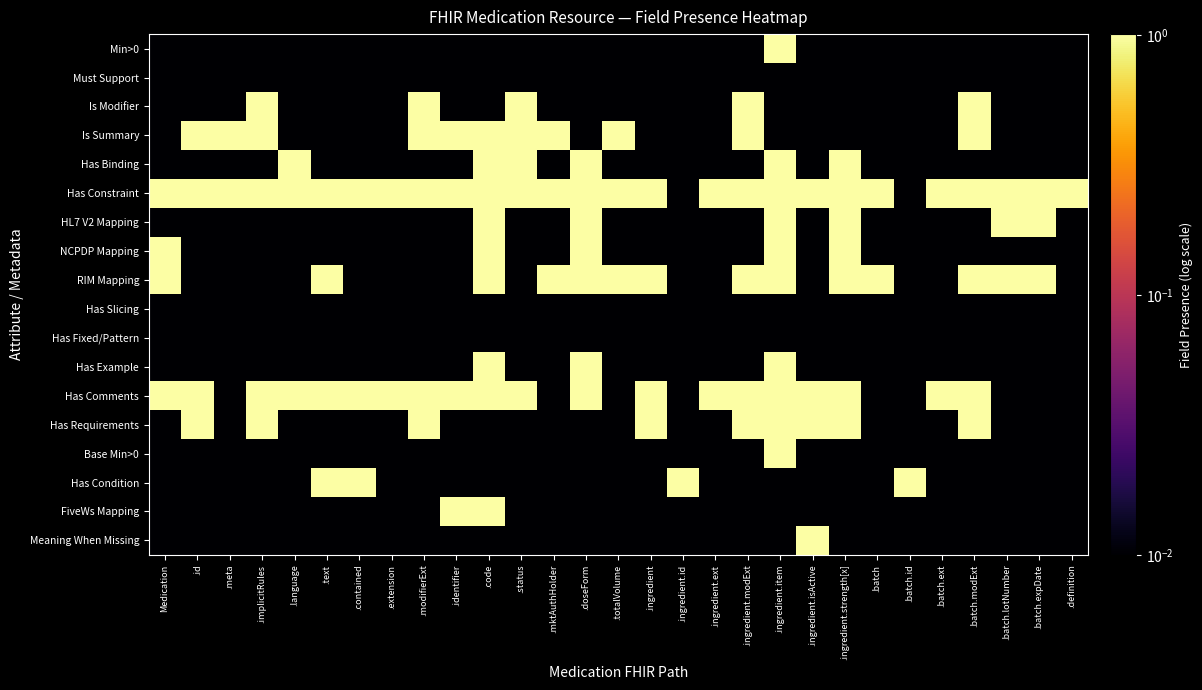

Reading left to right, list all the values displayed in this chart.

Min>0: Medication=0.0	.id=0.0	.meta=0.0	.implicitRules=0.0	.language=0.0	.text=0.0	.contained=0.0	.extension=0.0	.modifierExt=0.0	.identifier=0.0	.code=0.0	.status=0.0	.mktAuthHolder=0.0	.doseForm=0.0	.totalVolume=0.0	.ingredient=0.0	.ingredient.id=0.0	.ingredient.ext=0.0	.ingredient.modExt=0.0	.ingredient.item=1.0	.ingredient.isActive=0.0	.ingredient.strength[x]=0.0	.batch=0.0	.batch.id=0.0	.batch.ext=0.0	.batch.modExt=0.0	.batch.lotNumber=0.0	.batch.expDate=0.0	.definition=0.0
Must Support: Medication=0.0	.id=0.0	.meta=0.0	.implicitRules=0.0	.language=0.0	.text=0.0	.contained=0.0	.extension=0.0	.modifierExt=0.0	.identifier=0.0	.code=0.0	.status=0.0	.mktAuthHolder=0.0	.doseForm=0.0	.totalVolume=0.0	.ingredient=0.0	.ingredient.id=0.0	.ingredient.ext=0.0	.ingredient.modExt=0.0	.ingredient.item=0.0	.ingredient.isActive=0.0	.ingredient.strength[x]=0.0	.batch=0.0	.batch.id=0.0	.batch.ext=0.0	.batch.modExt=0.0	.batch.lotNumber=0.0	.batch.expDate=0.0	.definition=0.0
Is Modifier: Medication=0.0	.id=0.0	.meta=0.0	.implicitRules=1.0	.language=0.0	.text=0.0	.contained=0.0	.extension=0.0	.modifierExt=1.0	.identifier=0.0	.code=0.0	.status=1.0	.mktAuthHolder=0.0	.doseForm=0.0	.totalVolume=0.0	.ingredient=0.0	.ingredient.id=0.0	.ingredient.ext=0.0	.ingredient.modExt=1.0	.ingredient.item=0.0	.ingredient.isActive=0.0	.ingredient.strength[x]=0.0	.batch=0.0	.batch.id=0.0	.batch.ext=0.0	.batch.modExt=1.0	.batch.lotNumber=0.0	.batch.expDate=0.0	.definition=0.0
Is Summary: Medication=0.0	.id=1.0	.meta=1.0	.implicitRules=1.0	.language=0.0	.text=0.0	.contained=0.0	.extension=0.0	.modifierExt=1.0	.identifier=1.0	.code=1.0	.status=1.0	.mktAuthHolder=1.0	.doseForm=0.0	.totalVolume=1.0	.ingredient=0.0	.ingredient.id=0.0	.ingredient.ext=0.0	.ingredient.modExt=1.0	.ingredient.item=0.0	.ingredient.isActive=0.0	.ingredient.strength[x]=0.0	.batch=0.0	.batch.id=0.0	.batch.ext=0.0	.batch.modExt=1.0	.batch.lotNumber=0.0	.batch.expDate=0.0	.definition=0.0
Has Binding: Medication=0.0	.id=0.0	.meta=0.0	.implicitRules=0.0	.language=1.0	.text=0.0	.contained=0.0	.extension=0.0	.modifierExt=0.0	.identifier=0.0	.code=1.0	.status=1.0	.mktAuthHolder=0.0	.doseForm=1.0	.totalVolume=0.0	.ingredient=0.0	.ingredient.id=0.0	.ingredient.ext=0.0	.ingredient.modExt=0.0	.ingredient.item=1.0	.ingredient.isActive=0.0	.ingredient.strength[x]=1.0	.batch=0.0	.batch.id=0.0	.batch.ext=0.0	.batch.modExt=0.0	.batch.lotNumber=0.0	.batch.expDate=0.0	.definition=0.0
Has Constraint: Medication=1.0	.id=1.0	.meta=1.0	.implicitRules=1.0	.language=1.0	.text=1.0	.contained=1.0	.extension=1.0	.modifierExt=1.0	.identifier=1.0	.code=1.0	.status=1.0	.mktAuthHolder=1.0	.doseForm=1.0	.totalVolume=1.0	.ingredient=1.0	.ingredient.id=0.0	.ingredient.ext=1.0	.ingredient.modExt=1.0	.ingredient.item=1.0	.ingredient.isActive=1.0	.ingredient.strength[x]=1.0	.batch=1.0	.batch.id=0.0	.batch.ext=1.0	.batch.modExt=1.0	.batch.lotNumber=1.0	.batch.expDate=1.0	.definition=1.0
HL7 V2 Mapping: Medication=0.0	.id=0.0	.meta=0.0	.implicitRules=0.0	.language=0.0	.text=0.0	.contained=0.0	.extension=0.0	.modifierExt=0.0	.identifier=0.0	.code=1.0	.status=0.0	.mktAuthHolder=0.0	.doseForm=1.0	.totalVolume=0.0	.ingredient=0.0	.ingredient.id=0.0	.ingredient.ext=0.0	.ingredient.modExt=0.0	.ingredient.item=1.0	.ingredient.isActive=0.0	.ingredient.strength[x]=1.0	.batch=0.0	.batch.id=0.0	.batch.ext=0.0	.batch.modExt=0.0	.batch.lotNumber=1.0	.batch.expDate=1.0	.definition=0.0
NCPDP Mapping: Medication=1.0	.id=0.0	.meta=0.0	.implicitRules=0.0	.language=0.0	.text=0.0	.contained=0.0	.extension=0.0	.modifierExt=0.0	.identifier=0.0	.code=1.0	.status=0.0	.mktAuthHolder=0.0	.doseForm=1.0	.totalVolume=0.0	.ingredient=0.0	.ingredient.id=0.0	.ingredient.ext=0.0	.ingredient.modExt=0.0	.ingredient.item=1.0	.ingredient.isActive=0.0	.ingredient.strength[x]=1.0	.batch=0.0	.batch.id=0.0	.batch.ext=0.0	.batch.modExt=0.0	.batch.lotNumber=0.0	.batch.expDate=0.0	.definition=0.0
RIM Mapping: Medication=1.0	.id=0.0	.meta=0.0	.implicitRules=0.0	.language=0.0	.text=1.0	.contained=0.0	.extension=0.0	.modifierExt=0.0	.identifier=0.0	.code=1.0	.status=0.0	.mktAuthHolder=1.0	.doseForm=1.0	.totalVolume=1.0	.ingredient=1.0	.ingredient.id=0.0	.ingredient.ext=0.0	.ingredient.modExt=1.0	.ingredient.item=1.0	.ingredient.isActive=0.0	.ingredient.strength[x]=1.0	.batch=1.0	.batch.id=0.0	.batch.ext=0.0	.batch.modExt=1.0	.batch.lotNumber=1.0	.batch.expDate=1.0	.definition=0.0
Has Slicing: Medication=0.0	.id=0.0	.meta=0.0	.implicitRules=0.0	.language=0.0	.text=0.0	.contained=0.0	.extension=0.0	.modifierExt=0.0	.identifier=0.0	.code=0.0	.status=0.0	.mktAuthHolder=0.0	.doseForm=0.0	.totalVolume=0.0	.ingredient=0.0	.ingredient.id=0.0	.ingredient.ext=0.0	.ingredient.modExt=0.0	.ingredient.item=0.0	.ingredient.isActive=0.0	.ingredient.strength[x]=0.0	.batch=0.0	.batch.id=0.0	.batch.ext=0.0	.batch.modExt=0.0	.batch.lotNumber=0.0	.batch.expDate=0.0	.definition=0.0
Has Fixed/Pattern: Medication=0.0	.id=0.0	.meta=0.0	.implicitRules=0.0	.language=0.0	.text=0.0	.contained=0.0	.extension=0.0	.modifierExt=0.0	.identifier=0.0	.code=0.0	.status=0.0	.mktAuthHolder=0.0	.doseForm=0.0	.totalVolume=0.0	.ingredient=0.0	.ingredient.id=0.0	.ingredient.ext=0.0	.ingredient.modExt=0.0	.ingredient.item=0.0	.ingredient.isActive=0.0	.ingredient.strength[x]=0.0	.batch=0.0	.batch.id=0.0	.batch.ext=0.0	.batch.modExt=0.0	.batch.lotNumber=0.0	.batch.expDate=0.0	.definition=0.0
Has Example: Medication=0.0	.id=0.0	.meta=0.0	.implicitRules=0.0	.language=0.0	.text=0.0	.contained=0.0	.extension=0.0	.modifierExt=0.0	.identifier=0.0	.code=1.0	.status=0.0	.mktAuthHolder=0.0	.doseForm=1.0	.totalVolume=0.0	.ingredient=0.0	.ingredient.id=0.0	.ingredient.ext=0.0	.ingredient.modExt=0.0	.ingredient.item=1.0	.ingredient.isActive=0.0	.ingredient.strength[x]=0.0	.batch=0.0	.batch.id=0.0	.batch.ext=0.0	.batch.modExt=0.0	.batch.lotNumber=0.0	.batch.expDate=0.0	.definition=0.0
Has Comments: Medication=1.0	.id=1.0	.meta=0.0	.implicitRules=1.0	.language=1.0	.text=1.0	.contained=1.0	.extension=1.0	.modifierExt=1.0	.identifier=1.0	.code=1.0	.status=1.0	.mktAuthHolder=0.0	.doseForm=1.0	.totalVolume=0.0	.ingredient=1.0	.ingredient.id=0.0	.ingredient.ext=1.0	.ingredient.modExt=1.0	.ingredient.item=1.0	.ingredient.isActive=1.0	.ingredient.strength[x]=1.0	.batch=0.0	.batch.id=0.0	.batch.ext=1.0	.batch.modExt=1.0	.batch.lotNumber=0.0	.batch.expDate=0.0	.definition=0.0
Has Requirements: Medication=0.0	.id=1.0	.meta=0.0	.implicitRules=1.0	.language=0.0	.text=0.0	.contained=0.0	.extension=0.0	.modifierExt=1.0	.identifier=0.0	.code=0.0	.status=0.0	.mktAuthHolder=0.0	.doseForm=0.0	.totalVolume=0.0	.ingredient=1.0	.ingredient.id=0.0	.ingredient.ext=0.0	.ingredient.modExt=1.0	.ingredient.item=1.0	.ingredient.isActive=1.0	.ingredient.strength[x]=1.0	.batch=0.0	.batch.id=0.0	.batch.ext=0.0	.batch.modExt=1.0	.batch.lotNumber=0.0	.batch.expDate=0.0	.definition=0.0
Base Min>0: Medication=0.0	.id=0.0	.meta=0.0	.implicitRules=0.0	.language=0.0	.text=0.0	.contained=0.0	.extension=0.0	.modifierExt=0.0	.identifier=0.0	.code=0.0	.status=0.0	.mktAuthHolder=0.0	.doseForm=0.0	.totalVolume=0.0	.ingredient=0.0	.ingredient.id=0.0	.ingredient.ext=0.0	.ingredient.modExt=0.0	.ingredient.item=1.0	.ingredient.isActive=0.0	.ingredient.strength[x]=0.0	.batch=0.0	.batch.id=0.0	.batch.ext=0.0	.batch.modExt=0.0	.batch.lotNumber=0.0	.batch.expDate=0.0	.definition=0.0
Has Condition: Medication=0.0	.id=0.0	.meta=0.0	.implicitRules=0.0	.language=0.0	.text=1.0	.contained=1.0	.extension=0.0	.modifierExt=0.0	.identifier=0.0	.code=0.0	.status=0.0	.mktAuthHolder=0.0	.doseForm=0.0	.totalVolume=0.0	.ingredient=0.0	.ingredient.id=1.0	.ingredient.ext=0.0	.ingredient.modExt=0.0	.ingredient.item=0.0	.ingredient.isActive=0.0	.ingredient.strength[x]=0.0	.batch=0.0	.batch.id=1.0	.batch.ext=0.0	.batch.modExt=0.0	.batch.lotNumber=0.0	.batch.expDate=0.0	.definition=0.0
FiveWs Mapping: Medication=0.0	.id=0.0	.meta=0.0	.implicitRules=0.0	.language=0.0	.text=0.0	.contained=0.0	.extension=0.0	.modifierExt=0.0	.identifier=1.0	.code=1.0	.status=0.0	.mktAuthHolder=0.0	.doseForm=0.0	.totalVolume=0.0	.ingredient=0.0	.ingredient.id=0.0	.ingredient.ext=0.0	.ingredient.modExt=0.0	.ingredient.item=0.0	.ingredient.isActive=0.0	.ingredient.strength[x]=0.0	.batch=0.0	.batch.id=0.0	.batch.ext=0.0	.batch.modExt=0.0	.batch.lotNumber=0.0	.batch.expDate=0.0	.definition=0.0
Meaning When Missing: Medication=0.0	.id=0.0	.meta=0.0	.implicitRules=0.0	.language=0.0	.text=0.0	.contained=0.0	.extension=0.0	.modifierExt=0.0	.identifier=0.0	.code=0.0	.status=0.0	.mktAuthHolder=0.0	.doseForm=0.0	.totalVolume=0.0	.ingredient=0.0	.ingredient.id=0.0	.ingredient.ext=0.0	.ingredient.modExt=0.0	.ingredient.item=0.0	.ingredient.isActive=1.0	.ingredient.strength[x]=0.0	.batch=0.0	.batch.id=0.0	.batch.ext=0.0	.batch.modExt=0.0	.batch.lotNumber=0.0	.batch.expDate=0.0	.definition=0.0